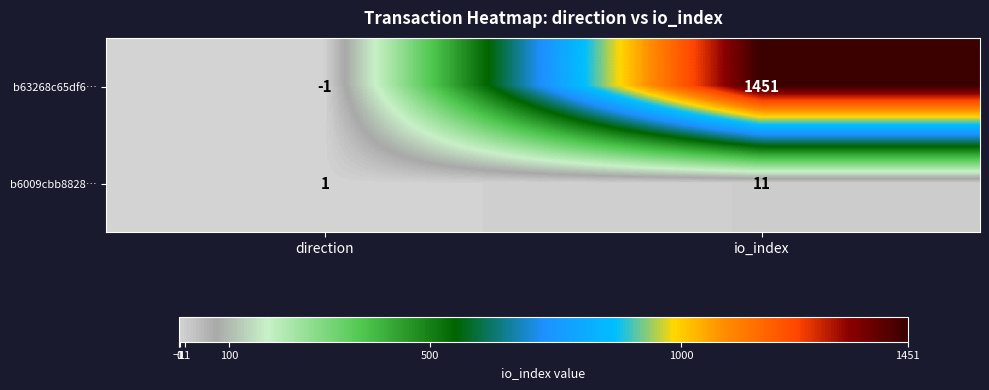

Which series has the largest total across all categories?

b63268c65df6…